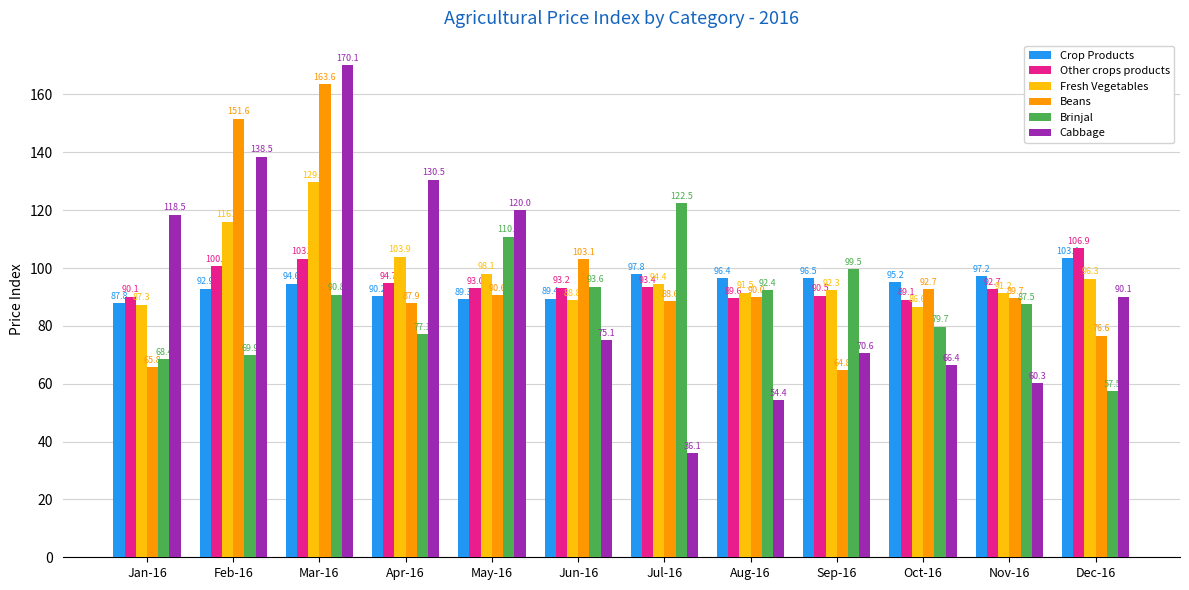

Which category has the lowest value in the Crop Products series?

Jan-16